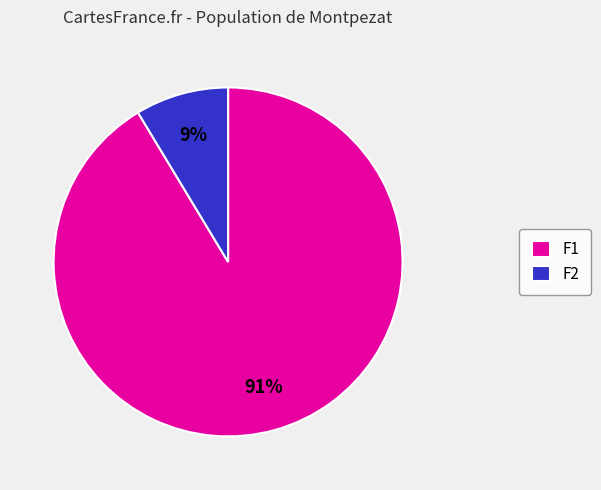

Is it true that F1 is 97% of the pie?

False